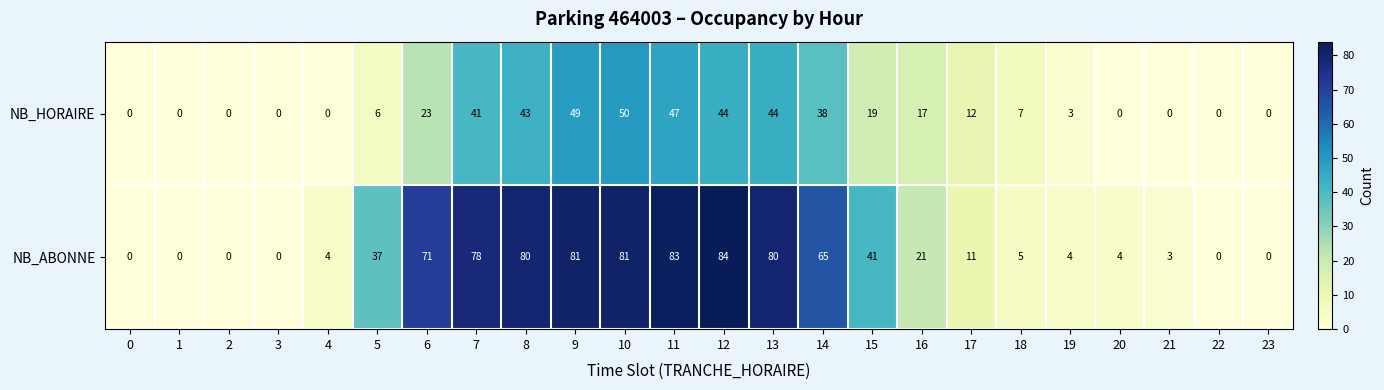

What is the highest value of the NB_ABONNE series?

84